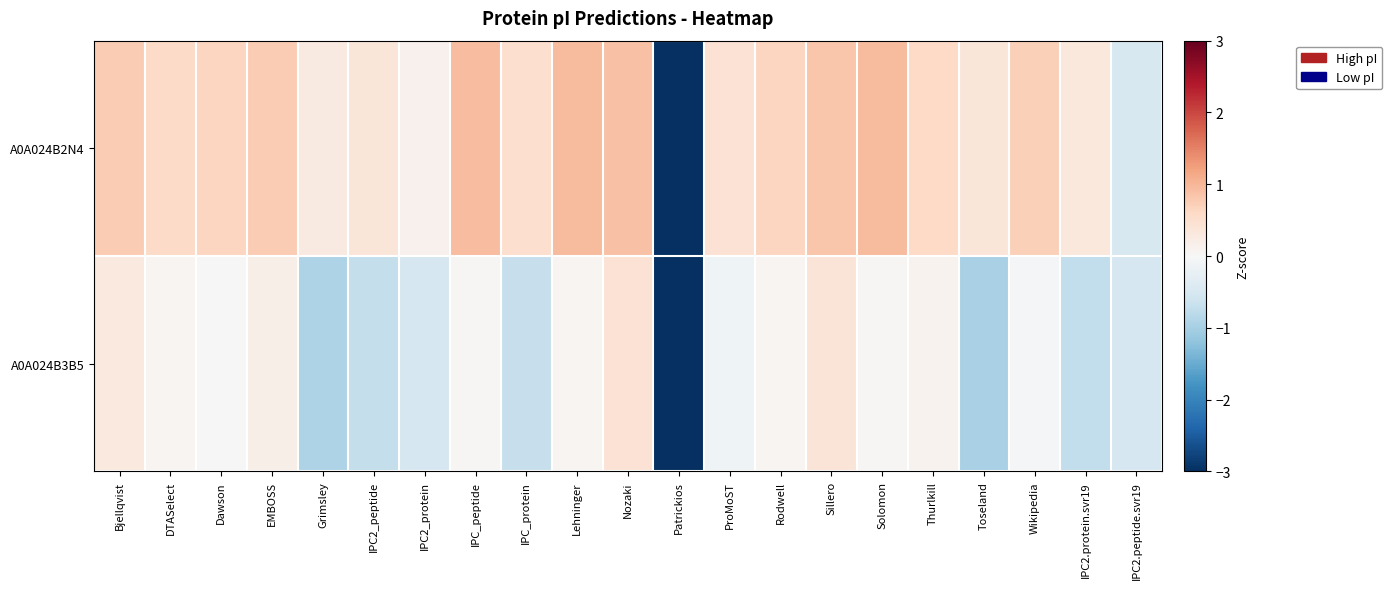

At how many categories does at least one series exceed -2?

20